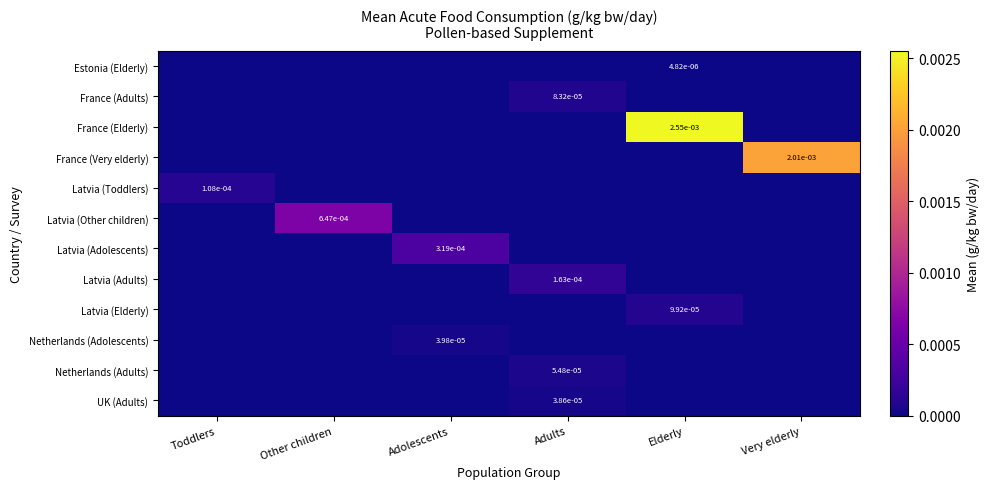

At which category is the sum across all series the highest?

Elderly